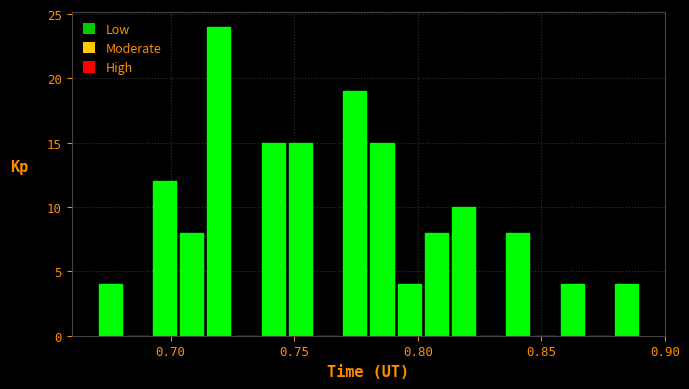

Around what value on the x-axis is the tallest bar? Give the approximate position of its centre, as read against the axis.

0.720